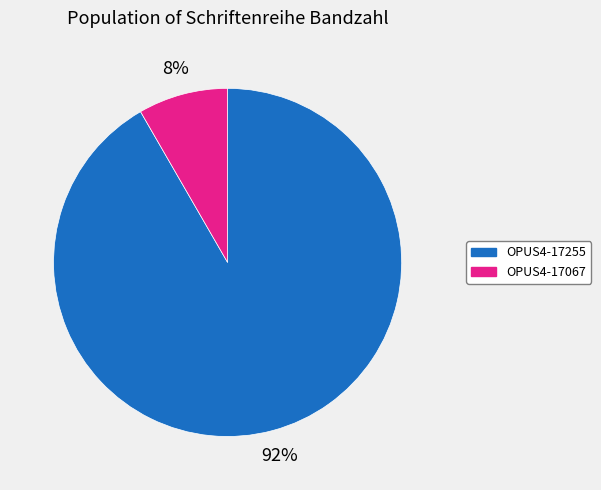

Rank the categories by value from highest to lowest.

OPUS4-17255, OPUS4-17067